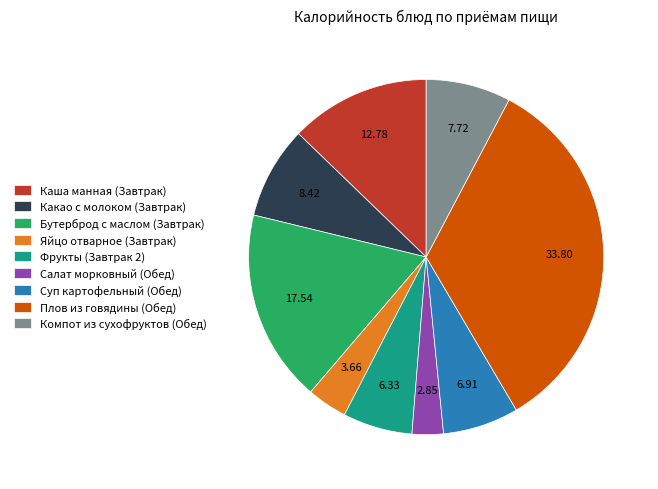

Which has a higher value, Суп картофельный (Обед) or Компот из сухофруктов (Обед)?

Компот из сухофруктов (Обед)